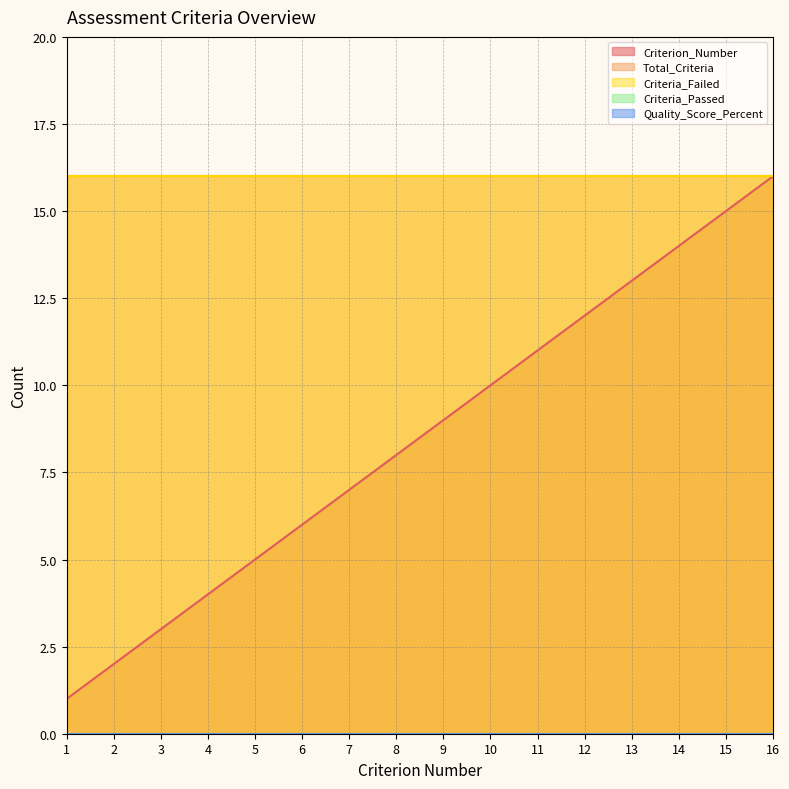

True or false: Criteria_Passed and Criteria_Failed intersect in this chart.

False